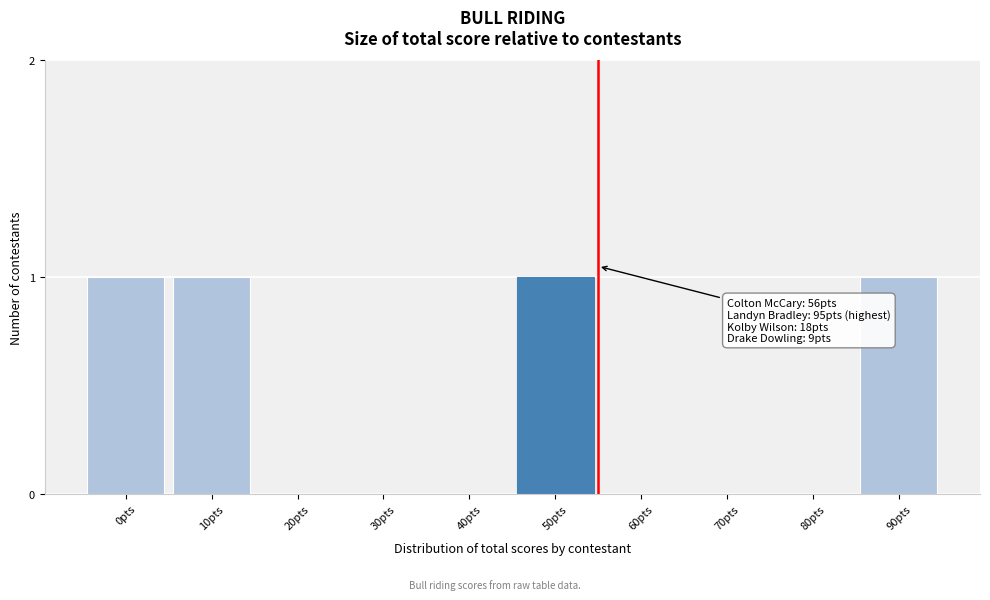

Reading left to right, extract all data points from this chart.

0pts=1	10pts=1	20pts=0	30pts=0	40pts=0	50pts=1	60pts=0	70pts=0	80pts=0	90pts=1